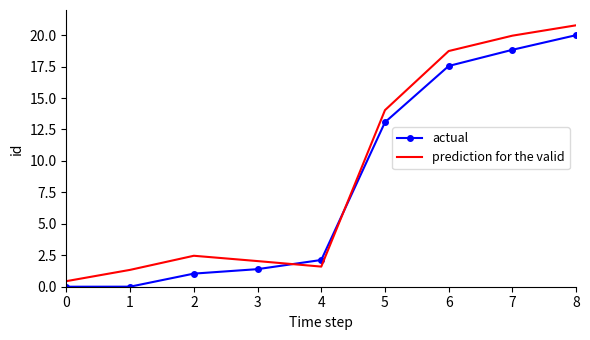

Which series ends up on top after the final intersection of actual and prediction for the valid?

prediction for the valid